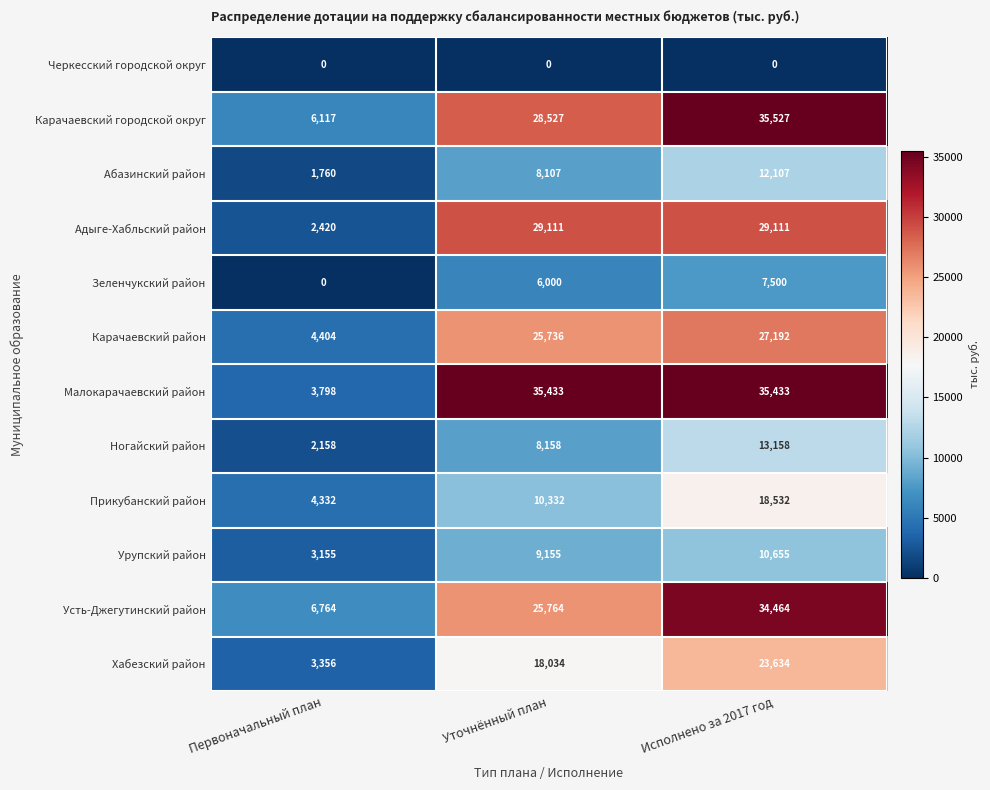

Rank the series at Исполнено за 2017 год from lowest to highest value.

Черкесский городской округ, Зеленчукский район, Урупский район, Абазинский район, Ногайский район, Прикубанский район, Хабезский район, Карачаевский район, Адыге-Хабльский район, Усть-Джегутинский район, Малокарачаевский район, Карачаевский городской округ